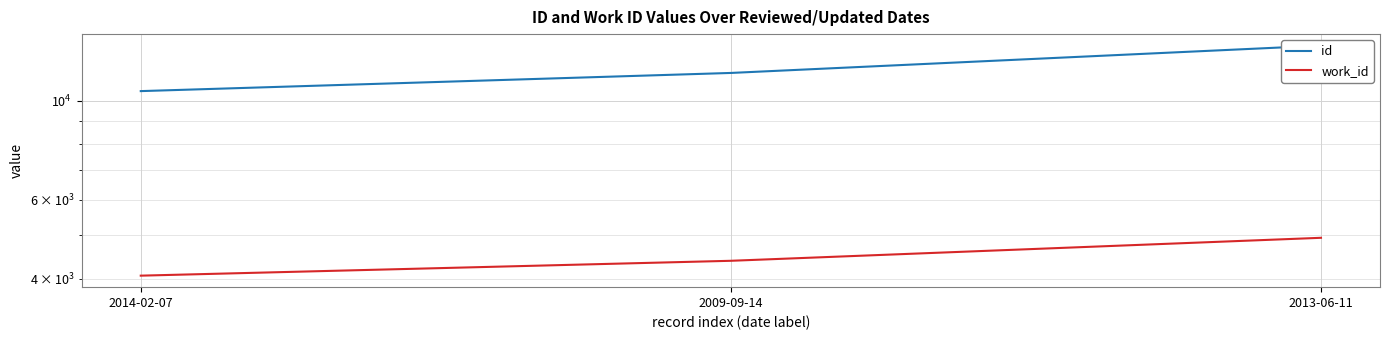

What is the difference between the second highest and minimum values in the id series?

1030